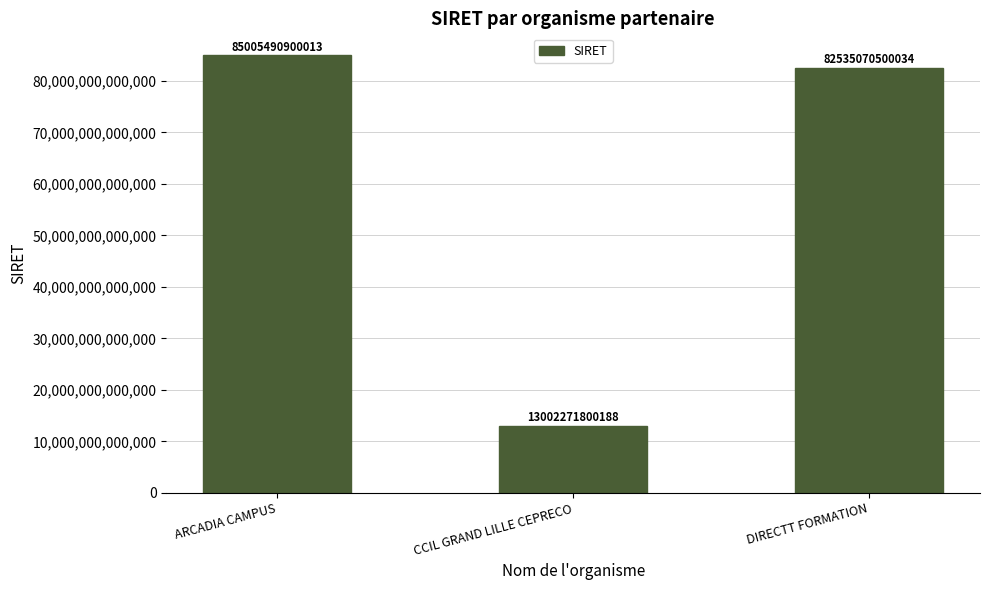

At which category does the chart reach its peak across all series?

ARCADIA CAMPUS